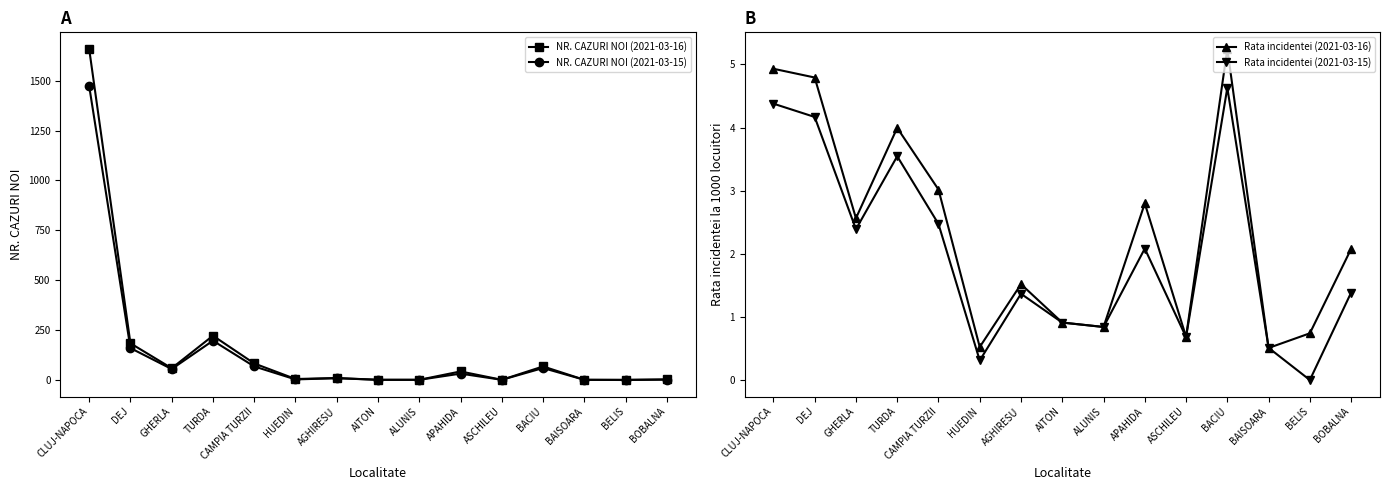

At AGHIRESU, list the series in order from largest to smallest.

NR. CAZURI NOI (2021-03-16), NR. CAZURI NOI (2021-03-15), Rata incidentei (2021-03-16), Rata incidentei (2021-03-15)